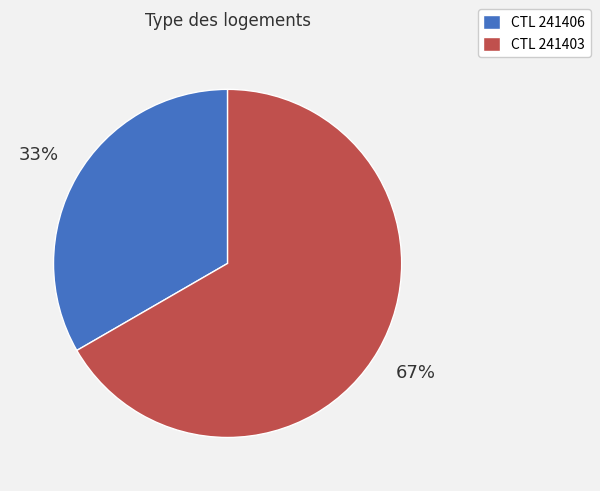

How many segments does this pie chart have?

2